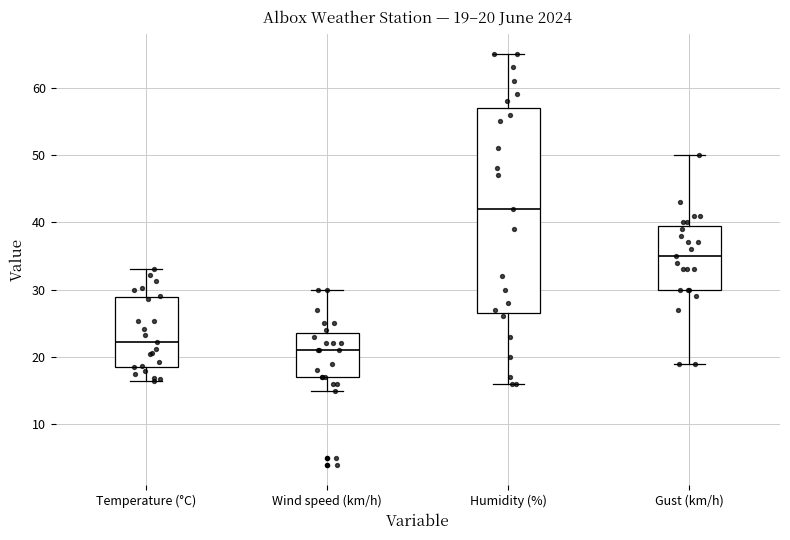

Which box has the highest median line?

Humidity (%)